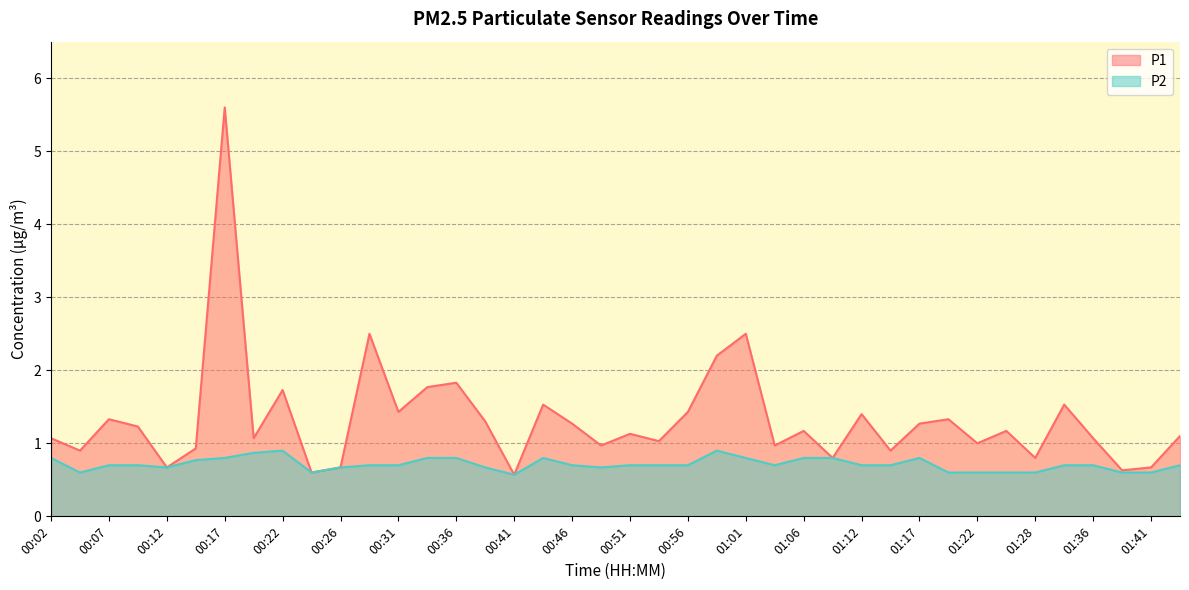

True or false: P2 and P1 cross at least once.

False